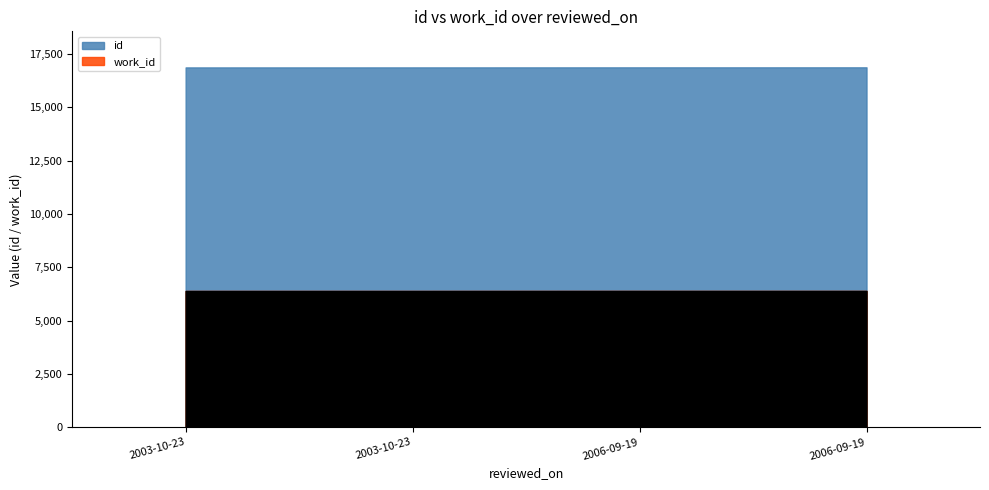

Which has a higher value, 2006-09-19 or 2006-09-19?

2006-09-19